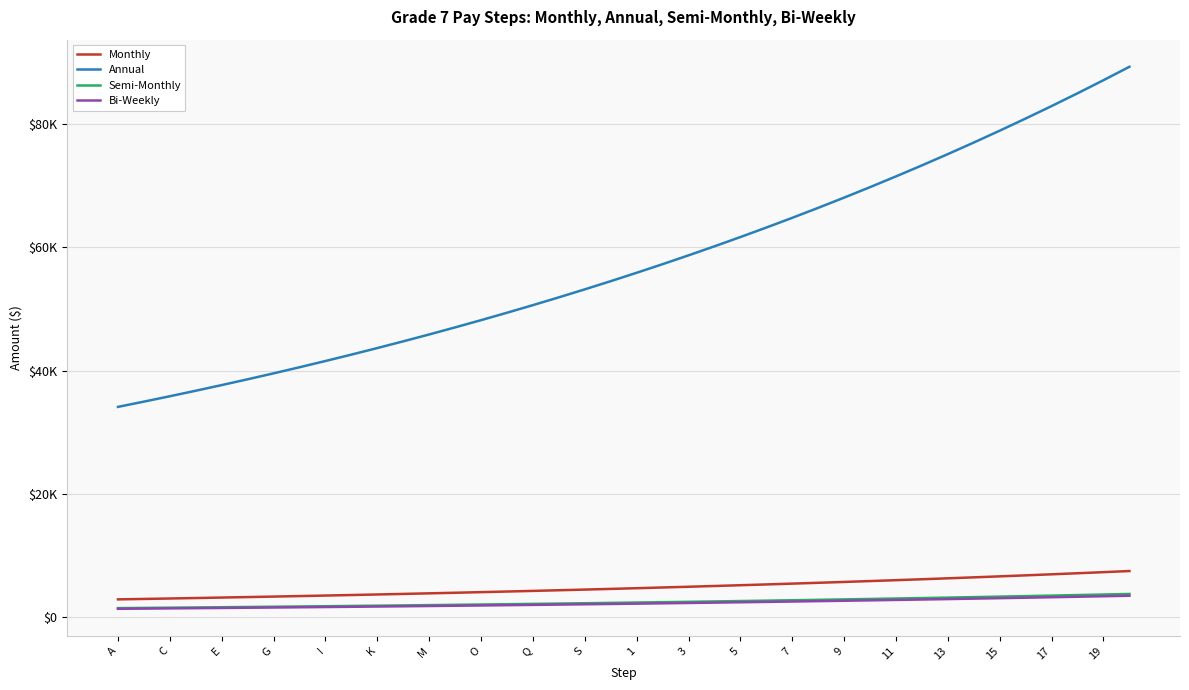

What is the value of the Annual point at the 7th from the left?

39539.7